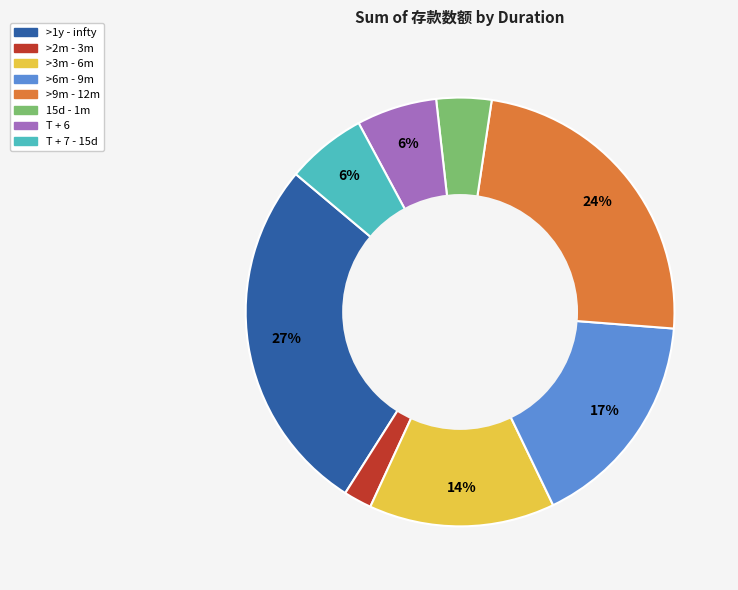

Combined, do >2m - 3m and 15d - 1m account for over 50%?

No